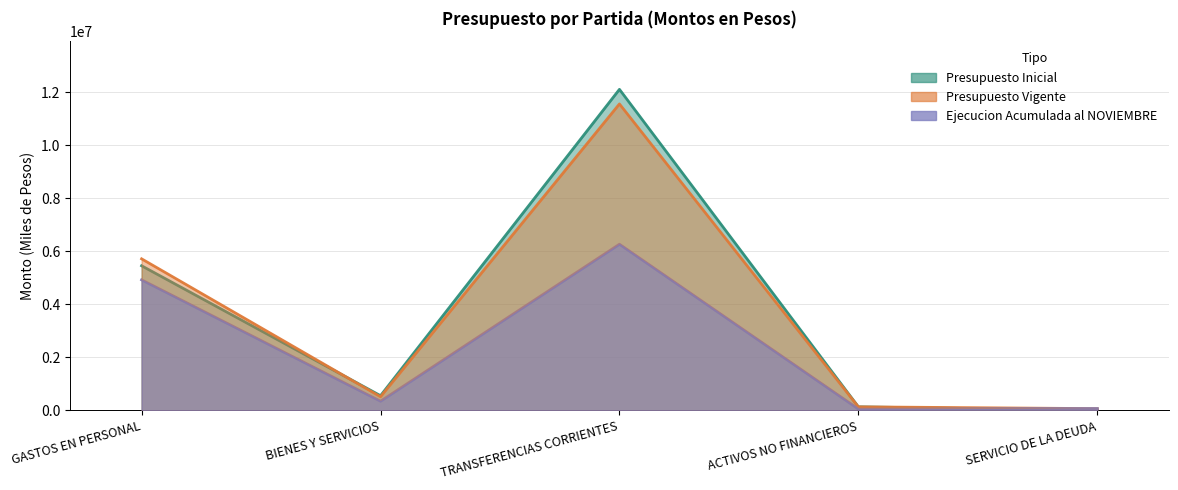

What is the value of the Presupuesto Vigente point at the 1st from the left?

5719759